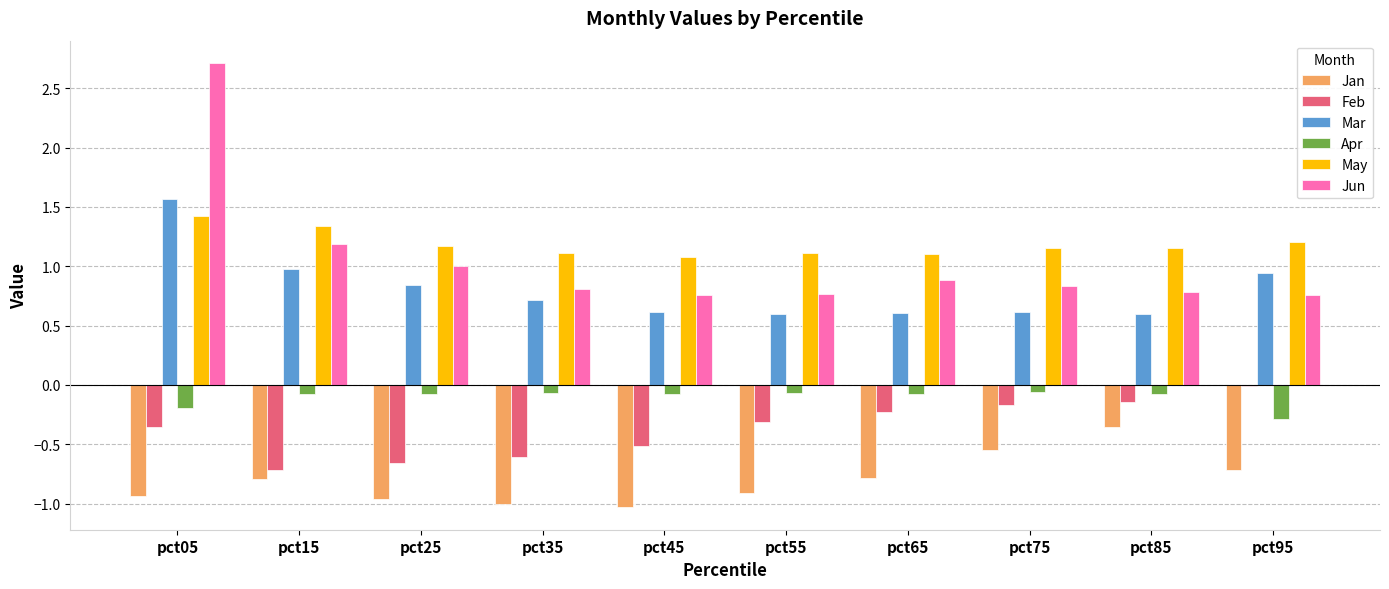

Is it true that Apr equals -0.1 at pct85?

True